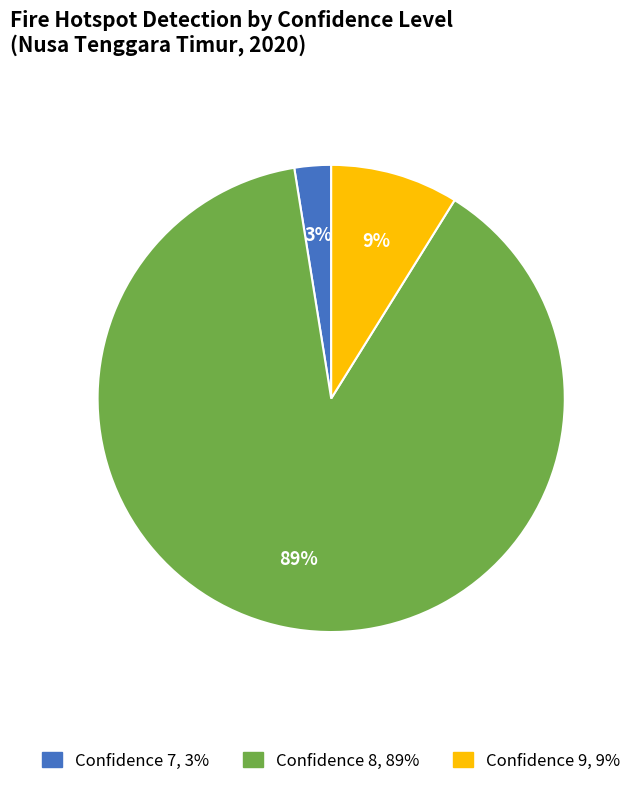

To the nearest percent, what is the average slice percentage?

33%